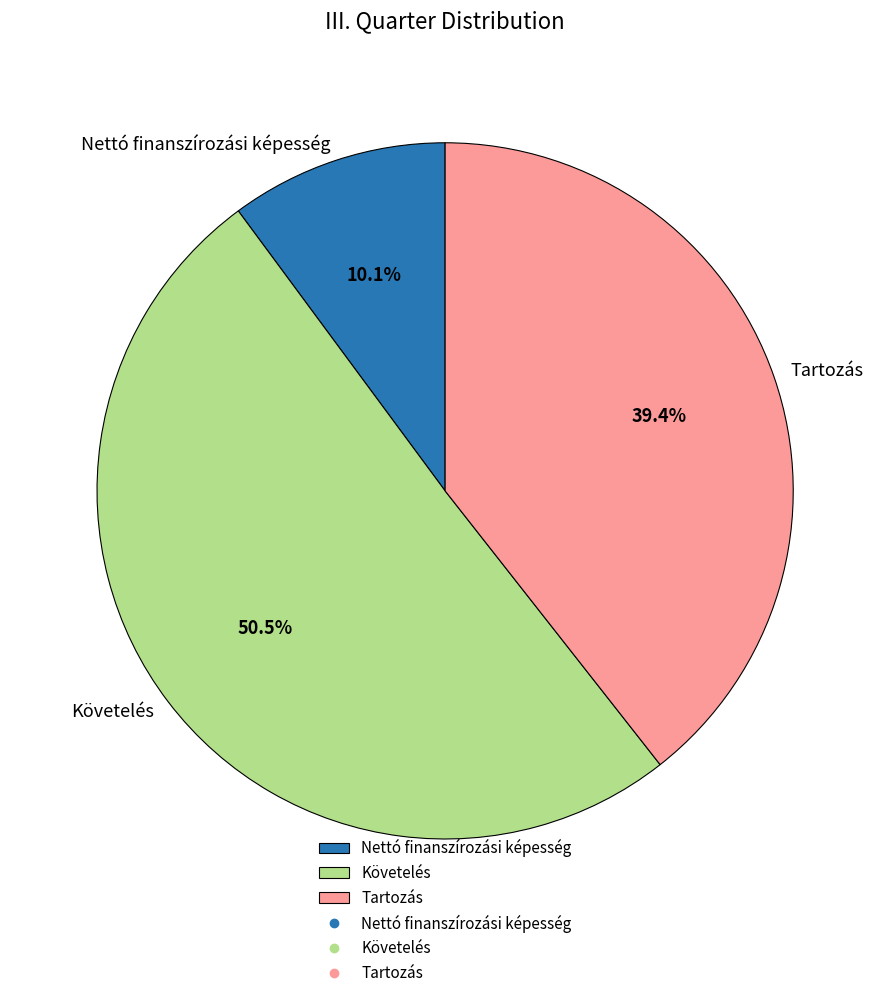

How many segments does this pie chart have?

3